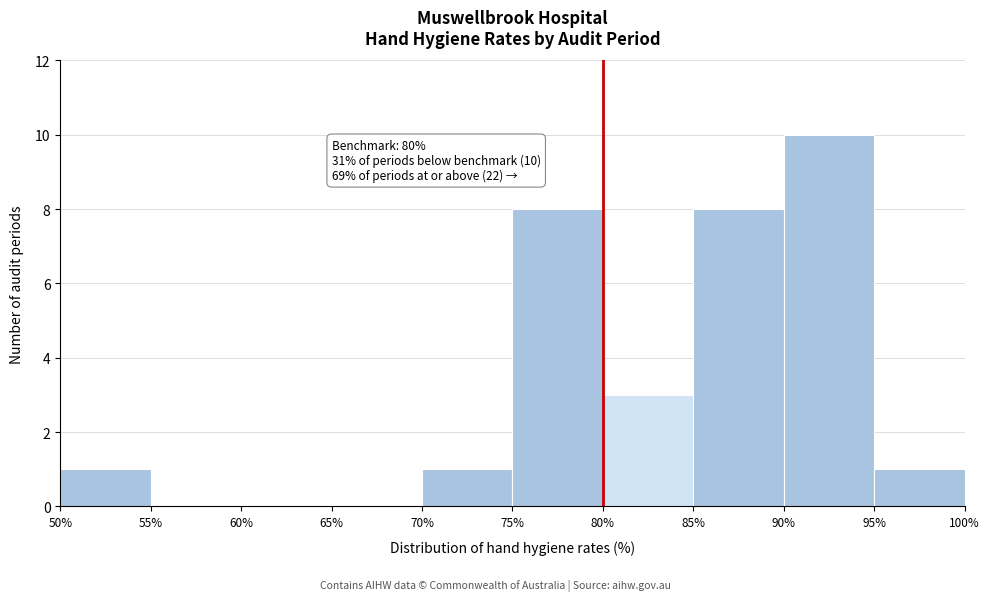

Over which range of the x-axis is the bar tallest?

90% to 95%